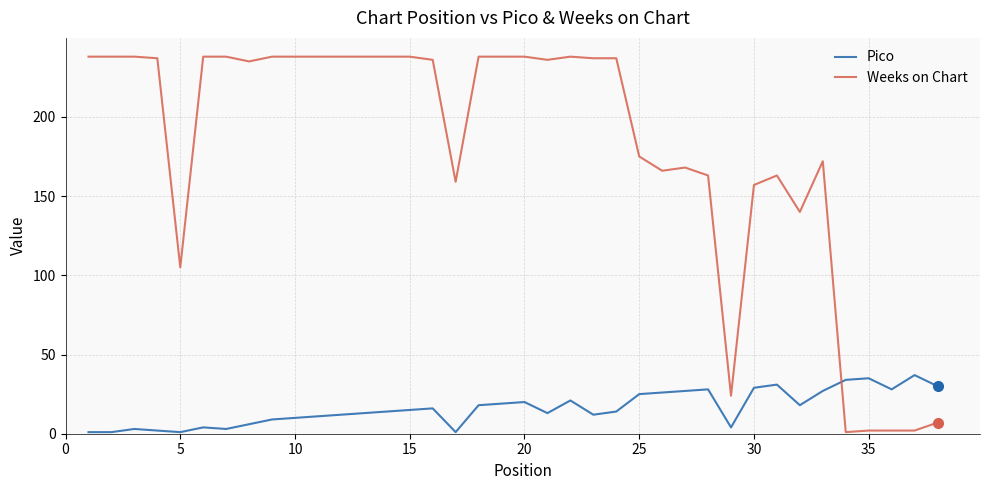

Which series has the largest total across all categories?

Weeks on Chart